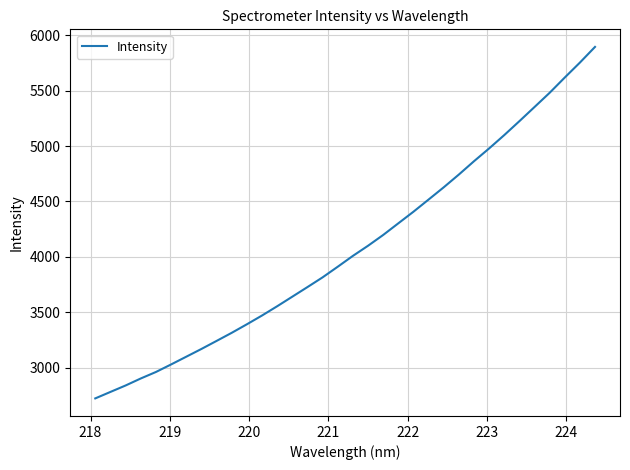

What is the difference between the maximum and minimum values?

3169.5